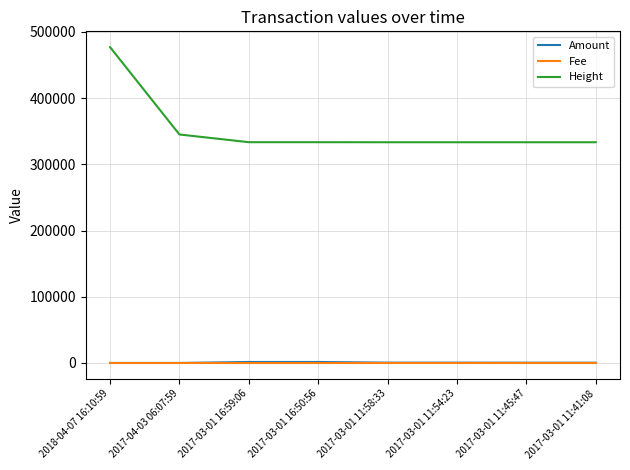

At which label does Height first exceed 333477?

2018-04-07 16:10:59